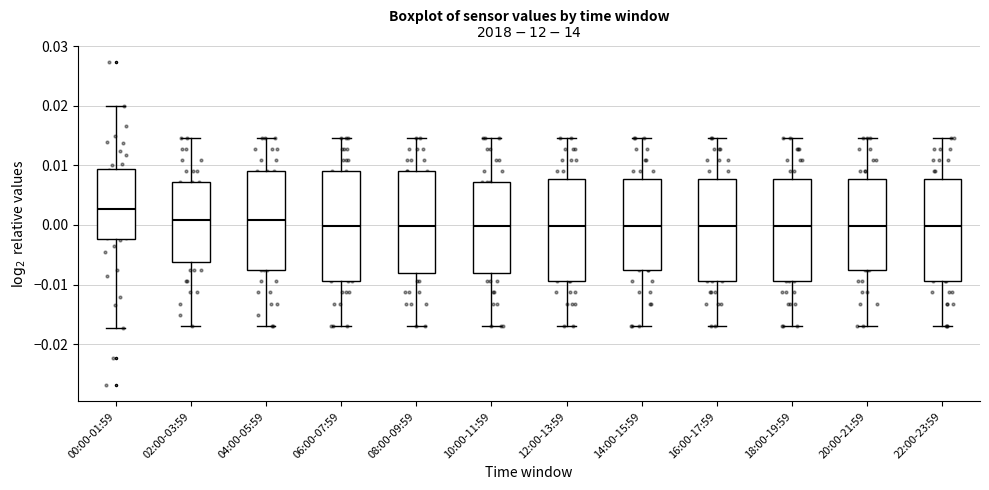

Comparing the boxes themselves (not the whiskers), which one is the tallest?

06:00-07:59